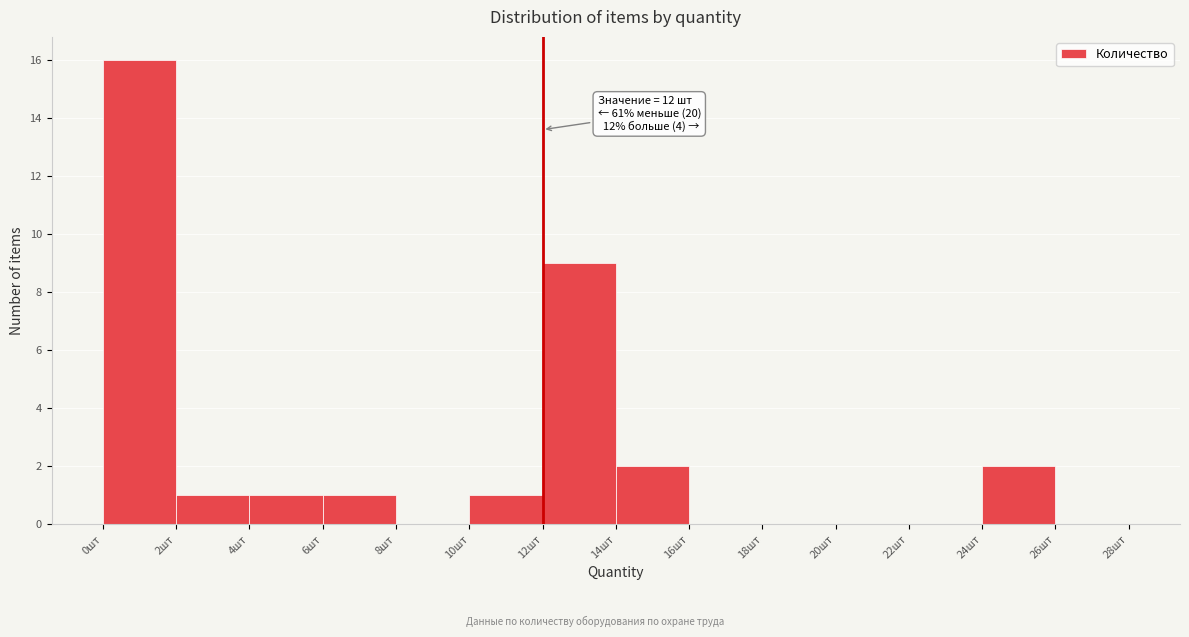

Over which range of the x-axis is the bar tallest?

0 to 2